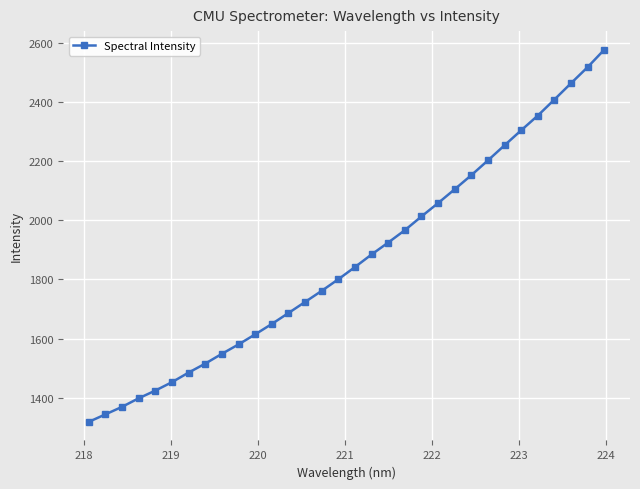

What is the value of the 26th point from the left?

2253.2